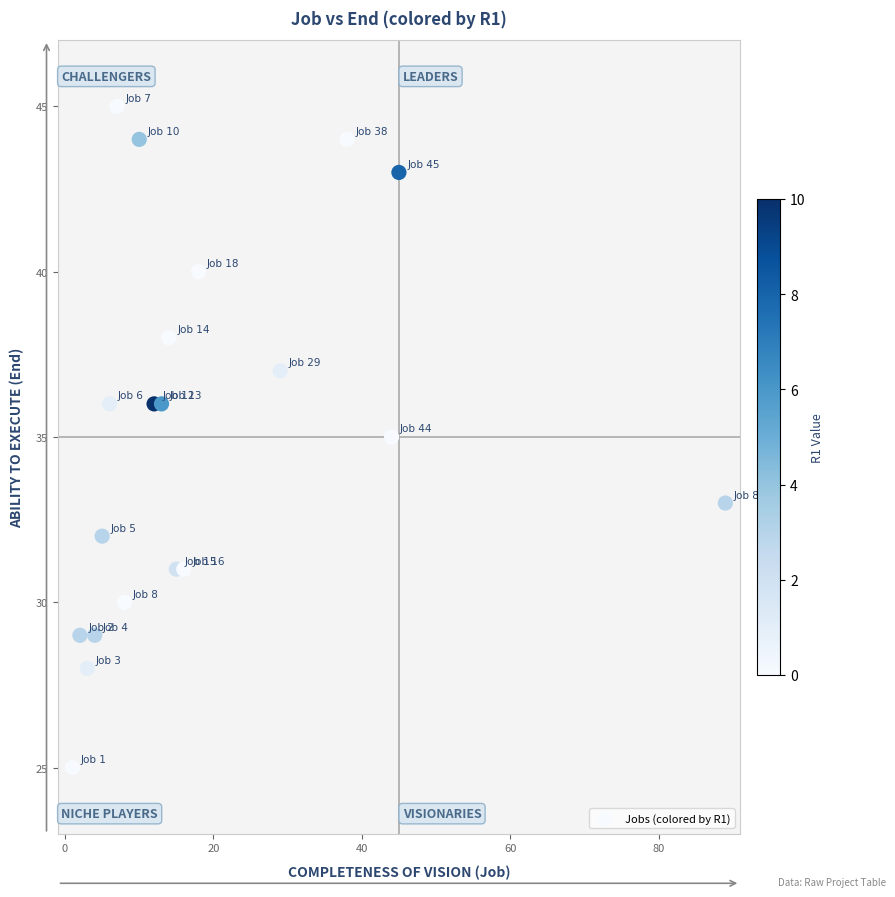

What is the range of X values (max minus min)?

88